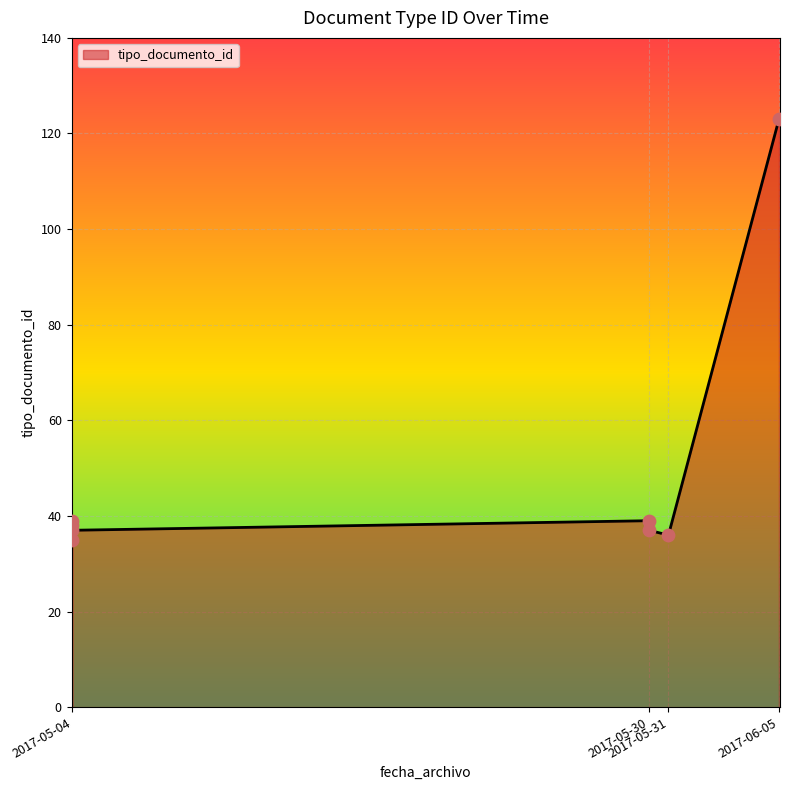

Approximately how many times larger is the value at 2017-05-30 18:21:36 compared to 2017-05-04 14:28:32?

1.0